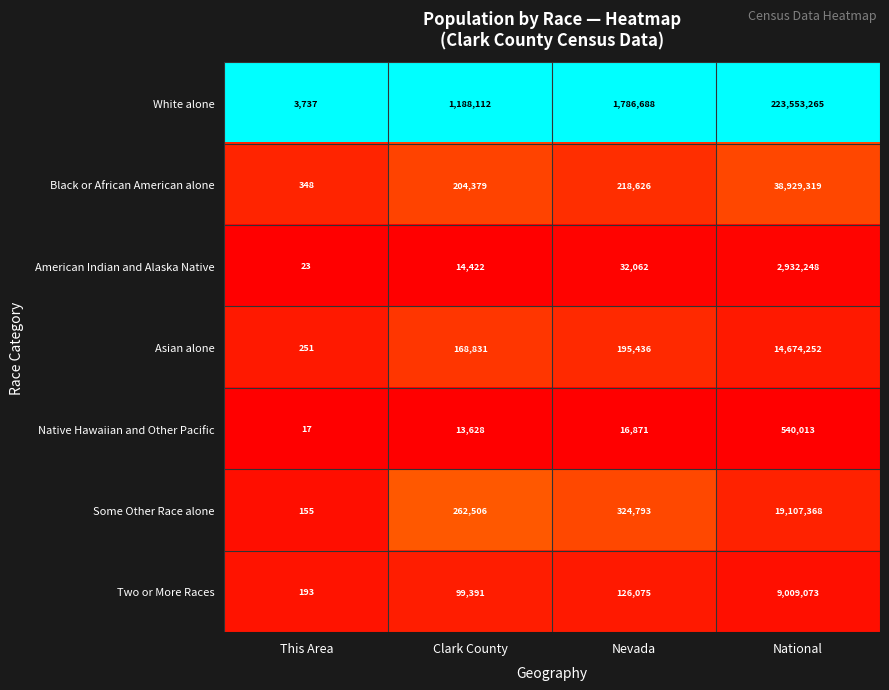

True or false: White alone has a value of 1188112 at Clark County.

True